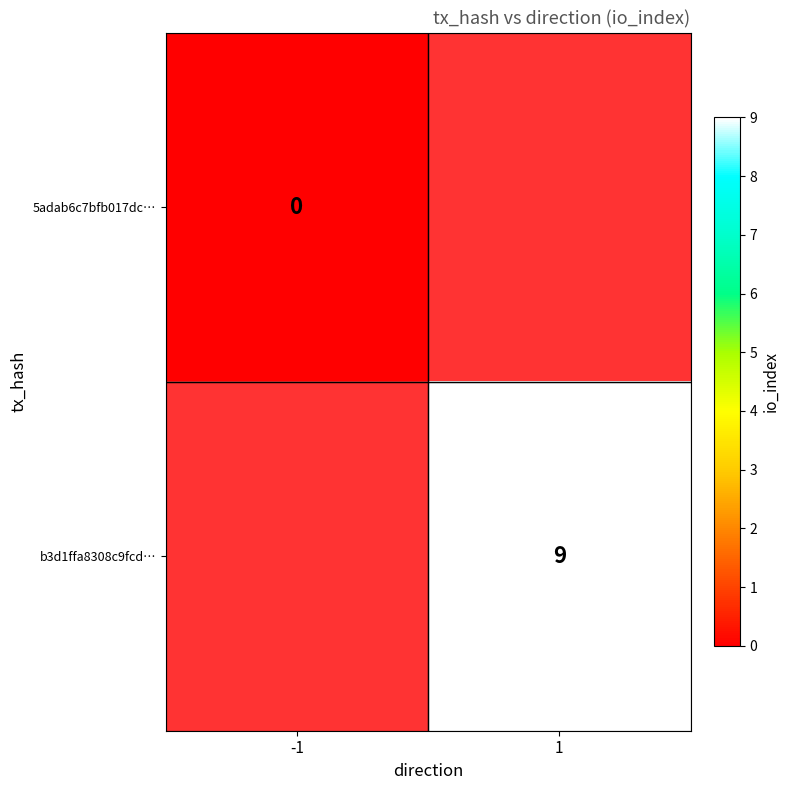

Which has a higher value, -1 or 1?

1